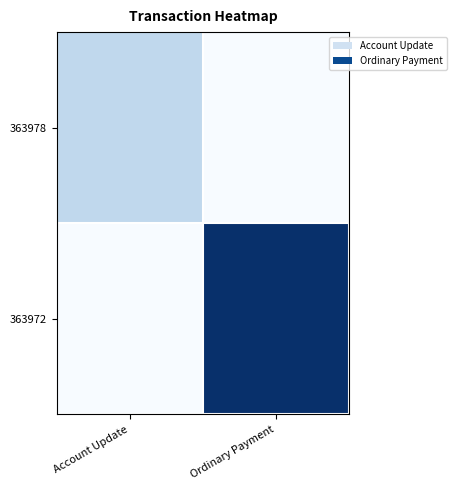

Reading right to left, what are all the values shown in this chart?

363978: Ordinary Payment=0.0	Account Update=0.3
363972: Ordinary Payment=1.0	Account Update=0.0